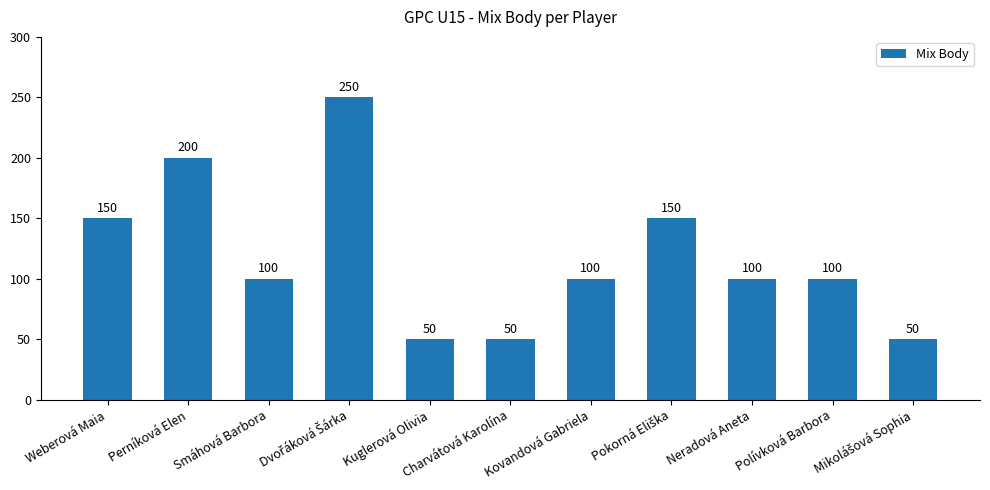

What is the sum of all values?

1300